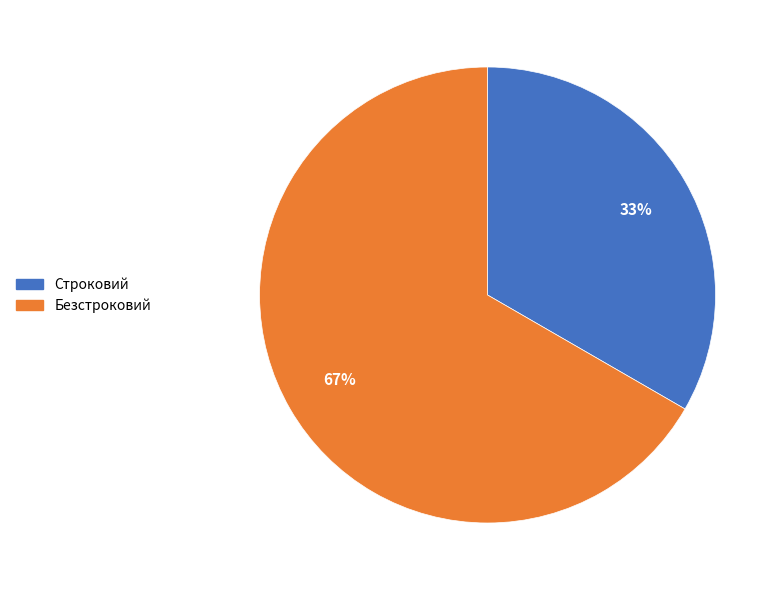

To the nearest percent, what is the combined percentage of Безстроковий and Строковий?

100%